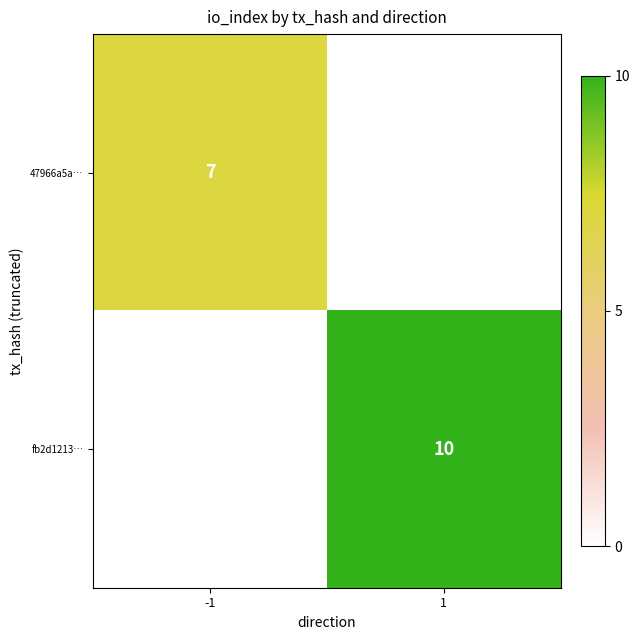

True or false: 47966a5a… has a value of 3 at -1.

False